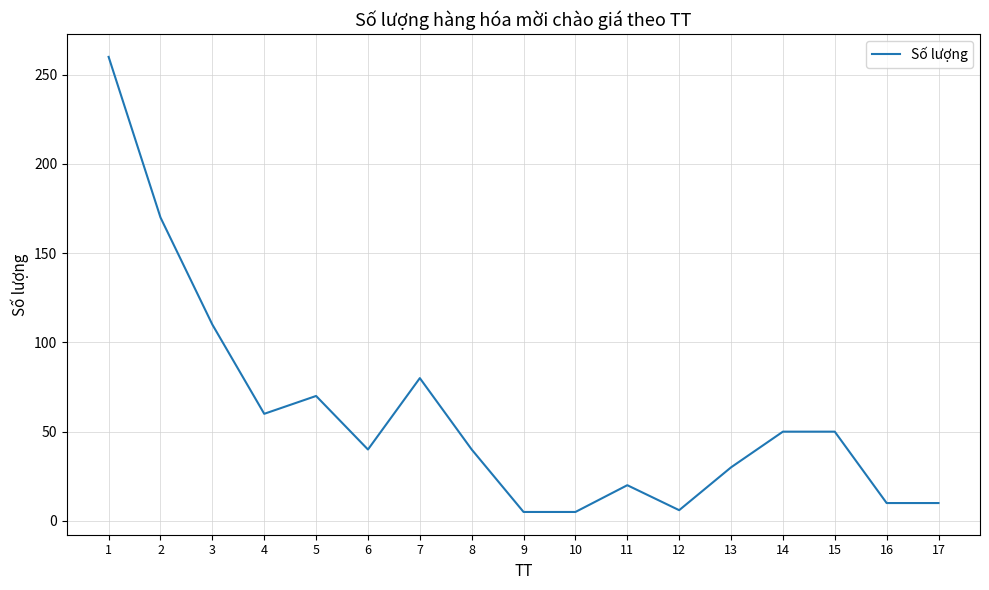

What is the maximum value shown in the chart?

260